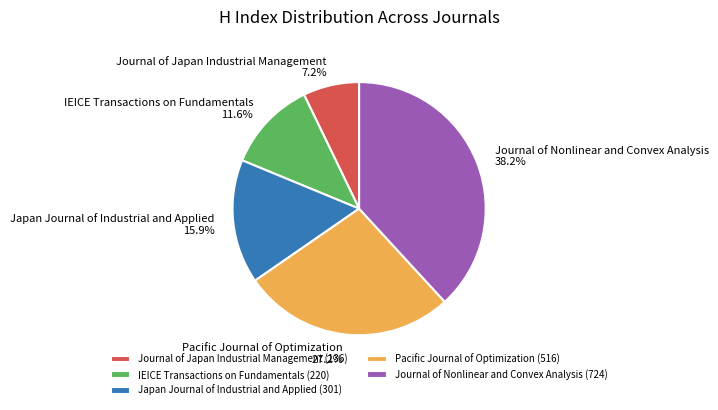

How many slices are in this pie chart?

5